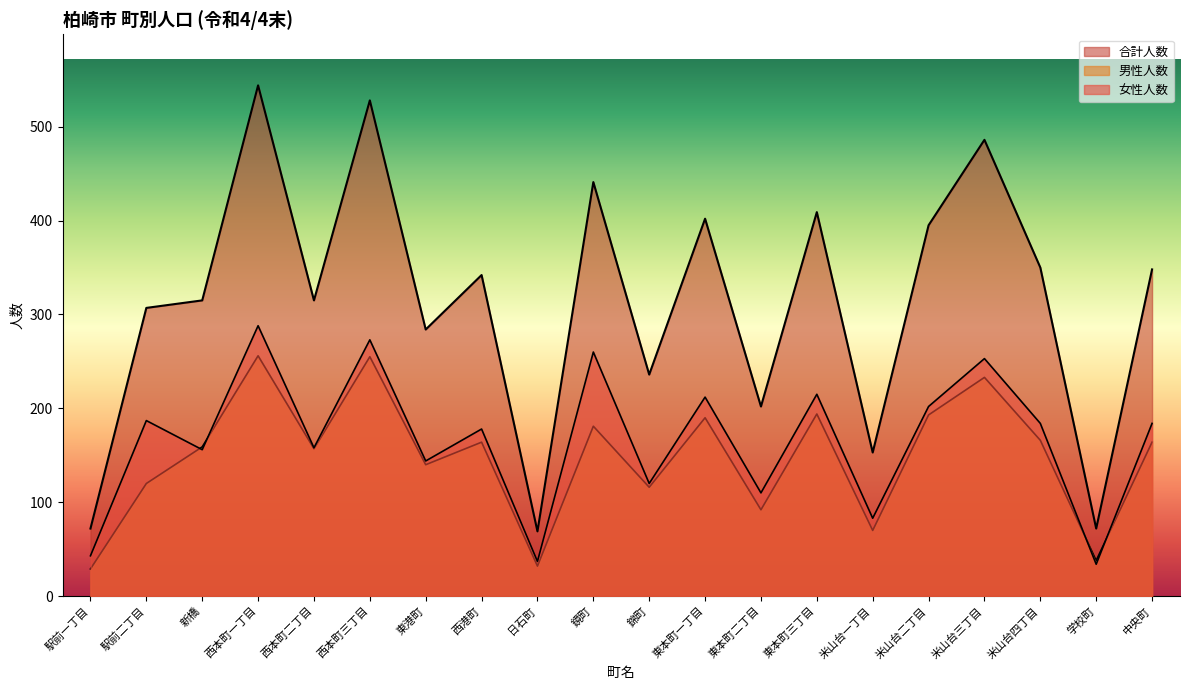

What are all the series names shown in the legend?

合計人数, 男性人数, 女性人数